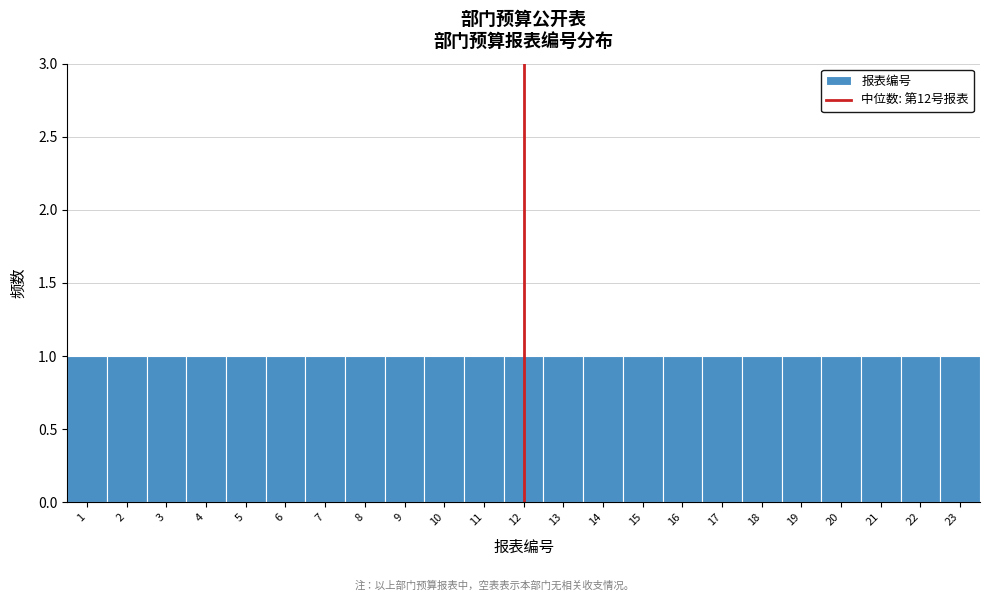

Reading left to right, list every bar in this chart as the range it spans on the x-axis followed by its height. The values are not printed on the chart, so give them approximately, as read against the axis.

0.5 to 1.5: 1
1.5 to 2.5: 1
2.5 to 3.5: 1
3.5 to 4.5: 1
4.5 to 5.5: 1
5.5 to 6.5: 1
6.5 to 7.5: 1
7.5 to 8.5: 1
8.5 to 9.5: 1
9.5 to 10.5: 1
10.5 to 11.5: 1
11.5 to 12.5: 1
12.5 to 13.5: 1
13.5 to 14.5: 1
14.5 to 15.5: 1
15.5 to 16.5: 1
16.5 to 17.5: 1
17.5 to 18.5: 1
18.5 to 19.5: 1
19.5 to 20.5: 1
20.5 to 21.5: 1
21.5 to 22.5: 1
22.5 to 23.5: 1